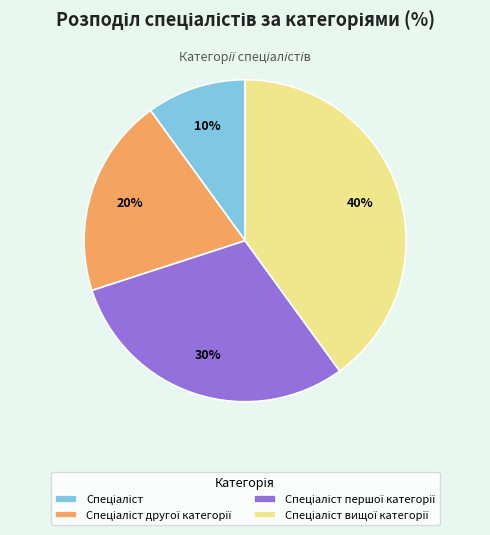

Is there a majority slice in this chart?

No